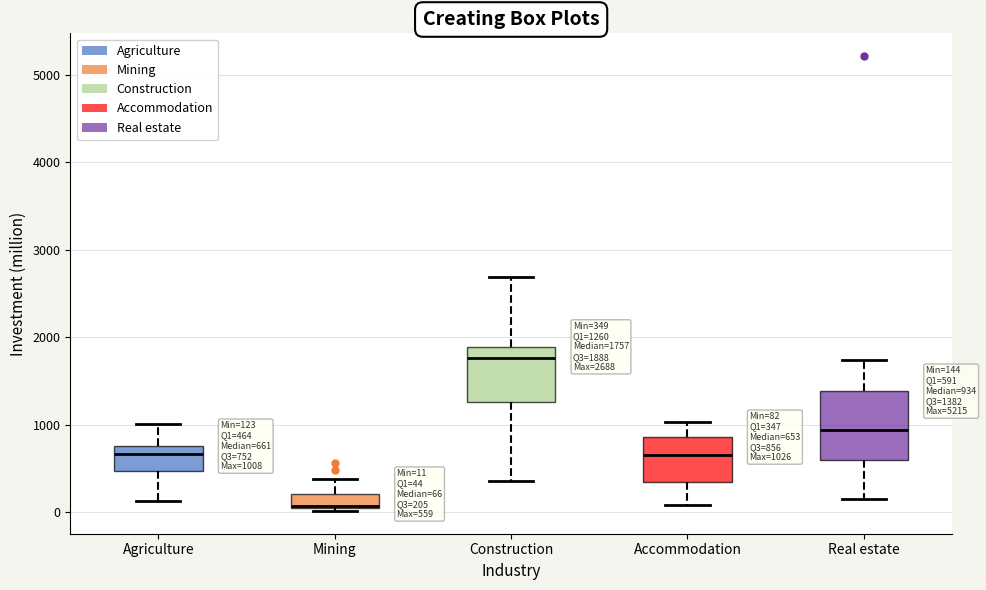

Comparing the boxes themselves (not the whiskers), which one is the tallest?

Real estate